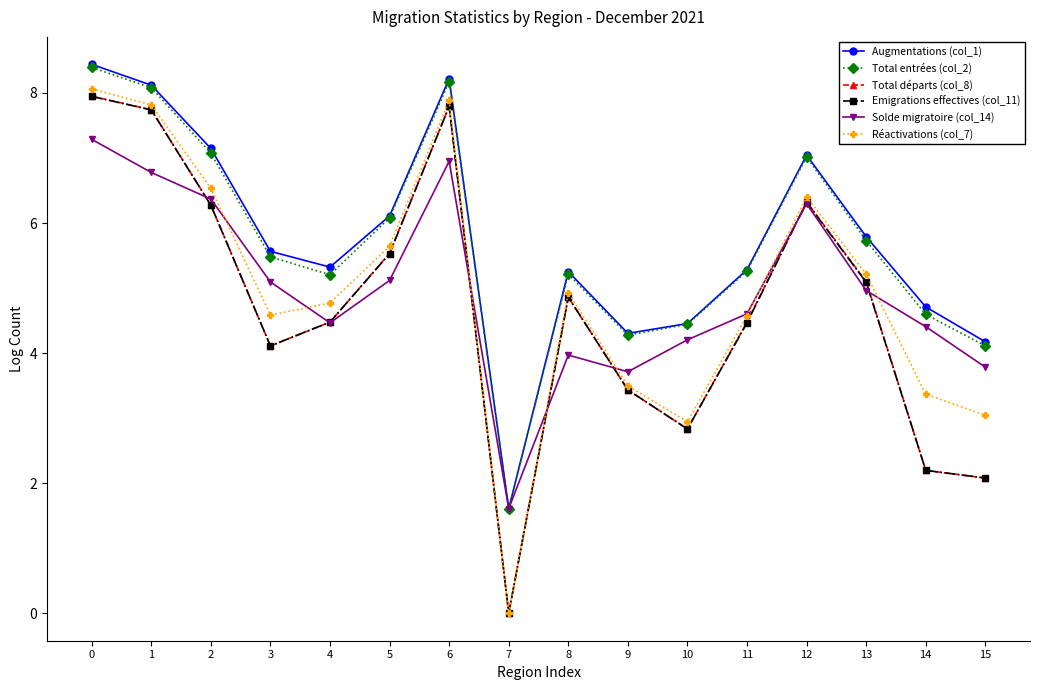

True or false: Augmentations (col_1) and Total départs (col_8) intersect in this chart.

False